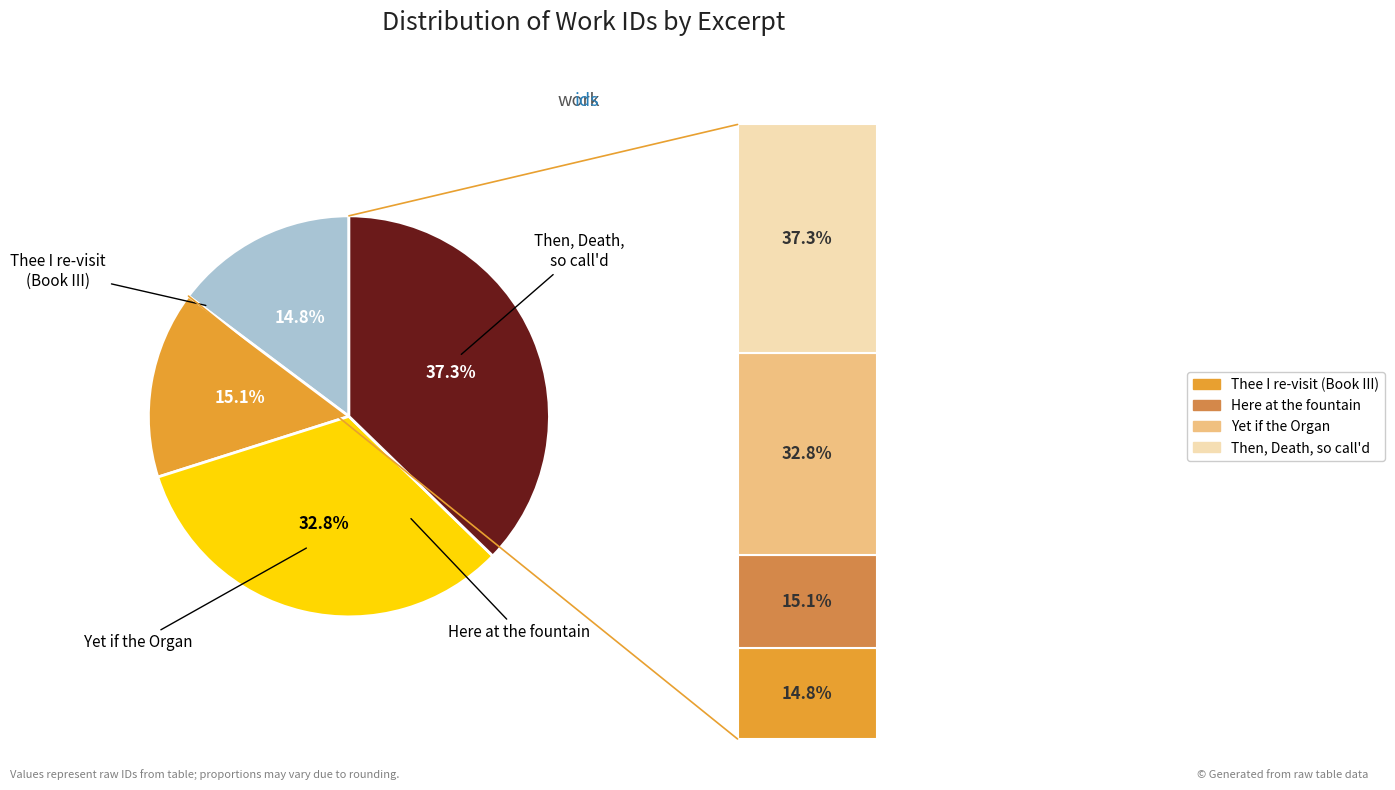

Does Here at the fountain account for over 50% of the chart?

No